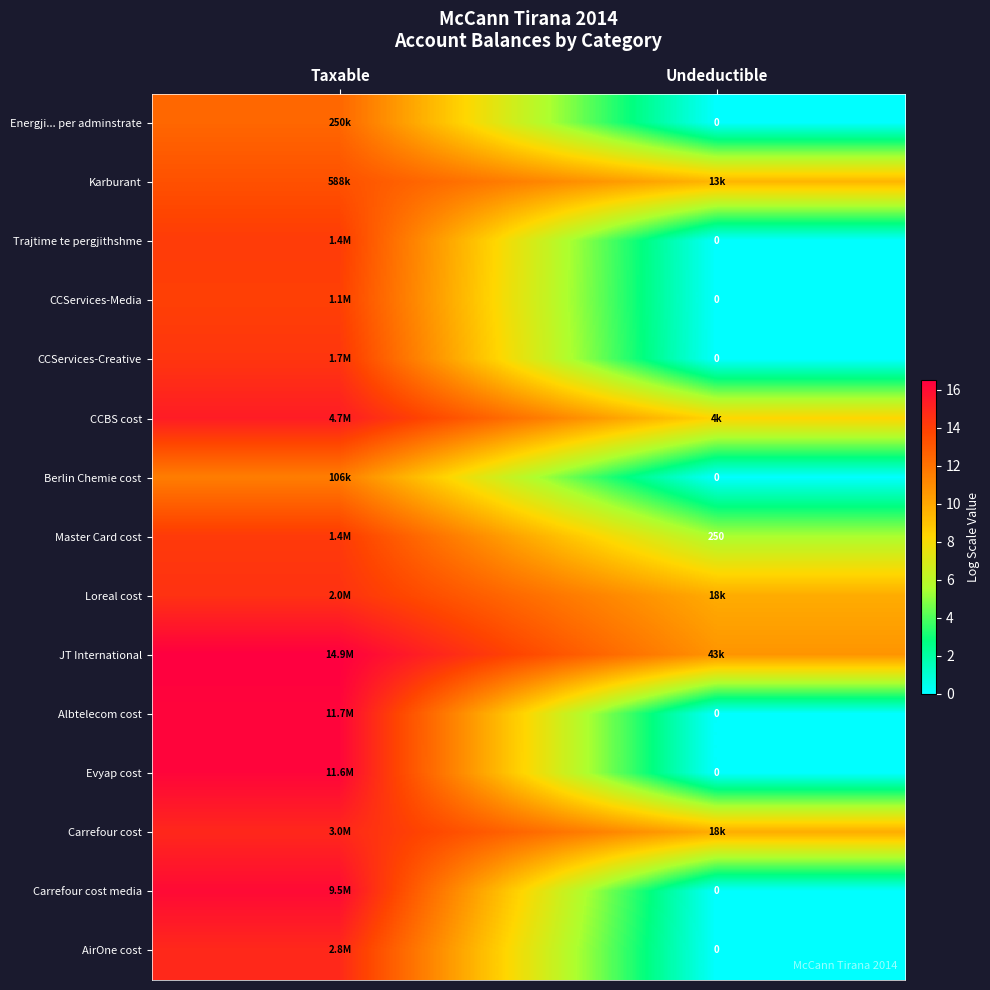

At which category is the sum across all series the highest?

Taxable